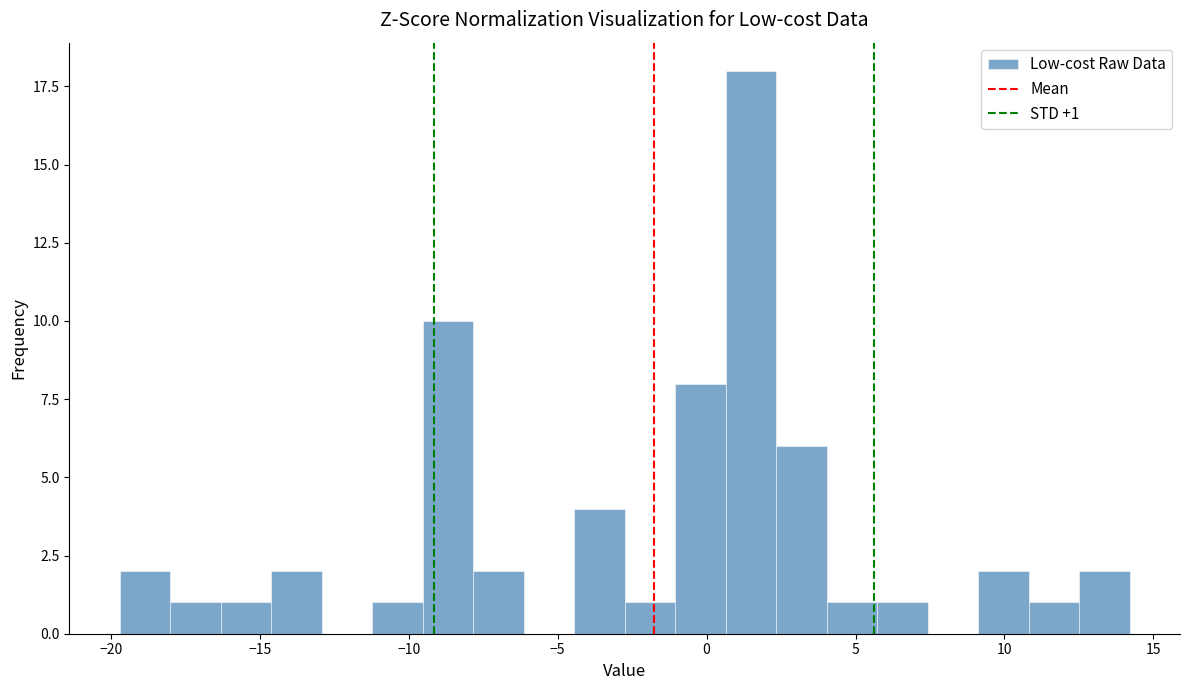

Read against the x-axis, roughly where is the centre of the tallest bar?

1.5